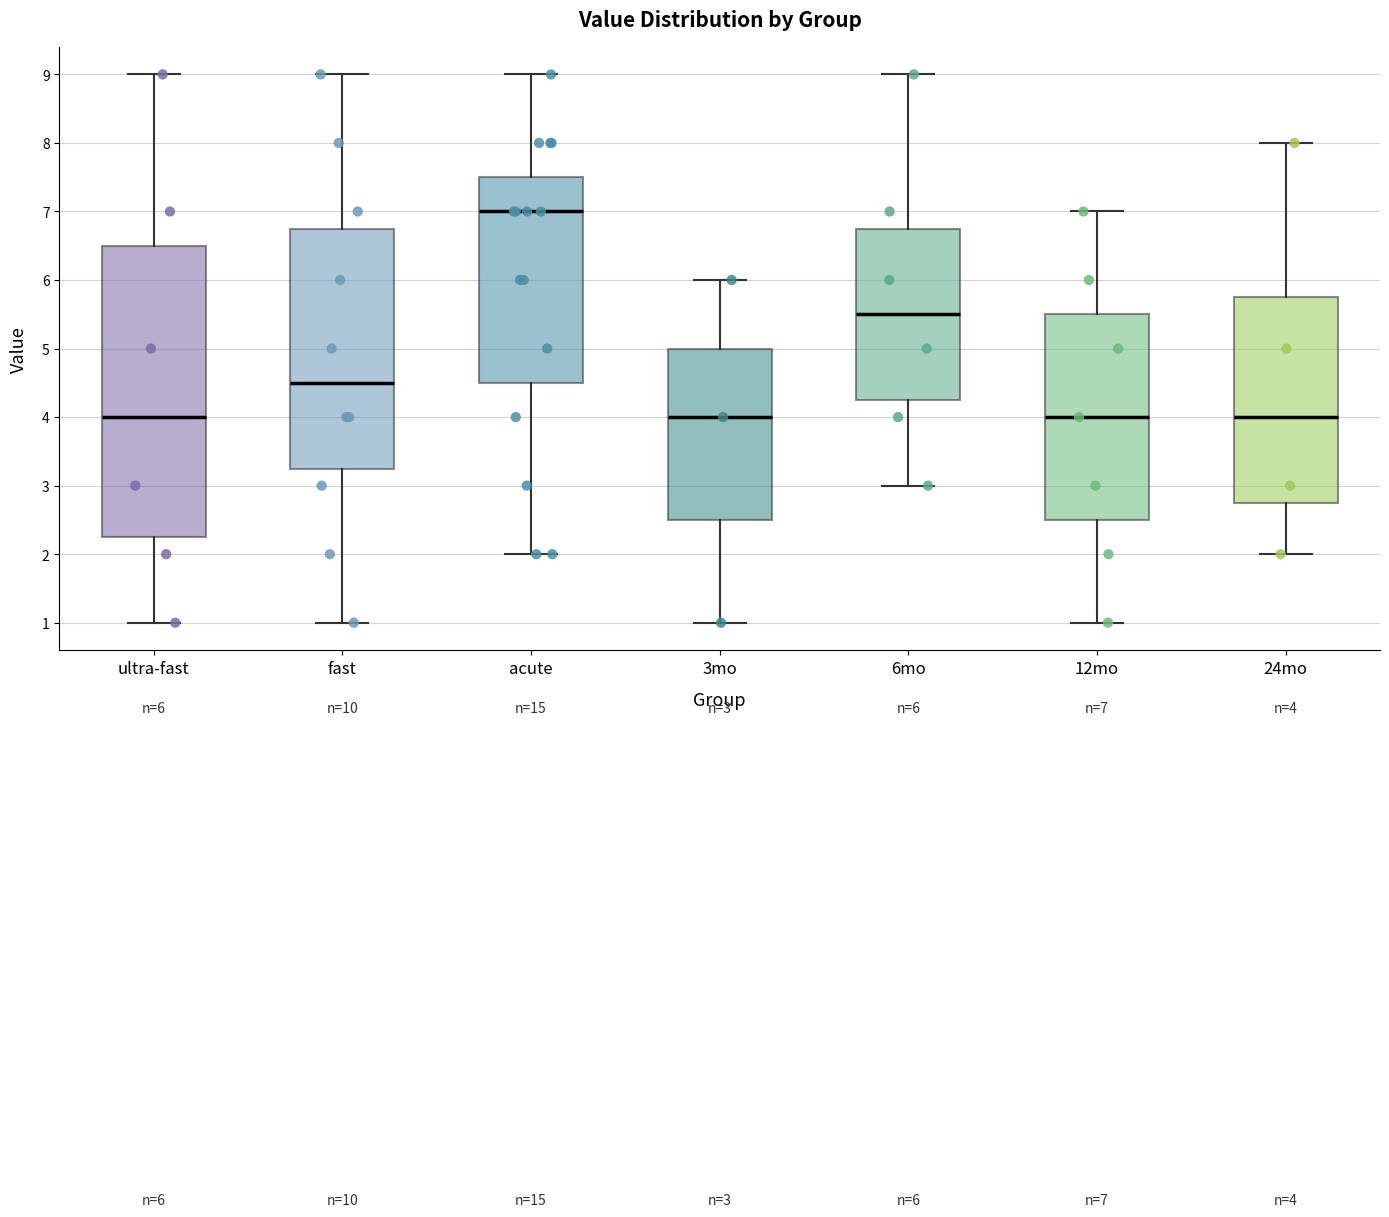

Which box is the tallest, from its lower edge to its upper edge?

ultra-fast